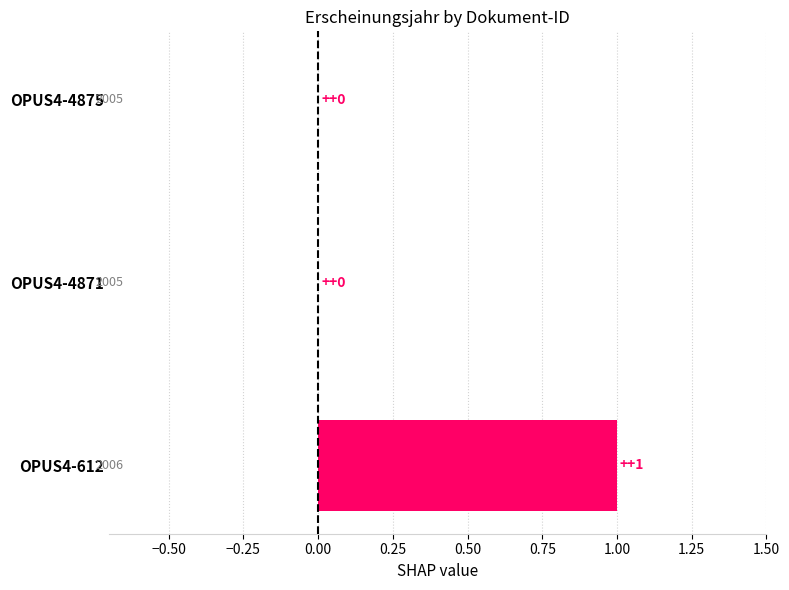

Count the values in the range 0 to 1.

3